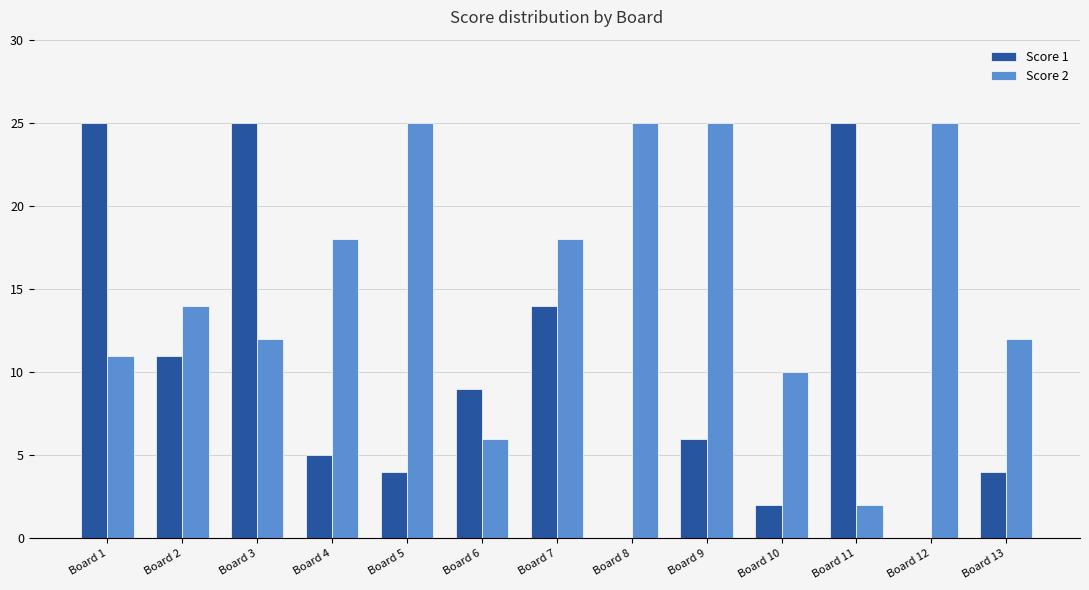

Reading left to right, list all the values displayed in this chart.

Score 1: Board 1=25	Board 2=11	Board 3=25	Board 4=5	Board 5=4	Board 6=9	Board 7=14	Board 8=0	Board 9=6	Board 10=2	Board 11=25	Board 12=0	Board 13=4
Score 2: Board 1=11	Board 2=14	Board 3=12	Board 4=18	Board 5=25	Board 6=6	Board 7=18	Board 8=25	Board 9=25	Board 10=10	Board 11=2	Board 12=25	Board 13=12